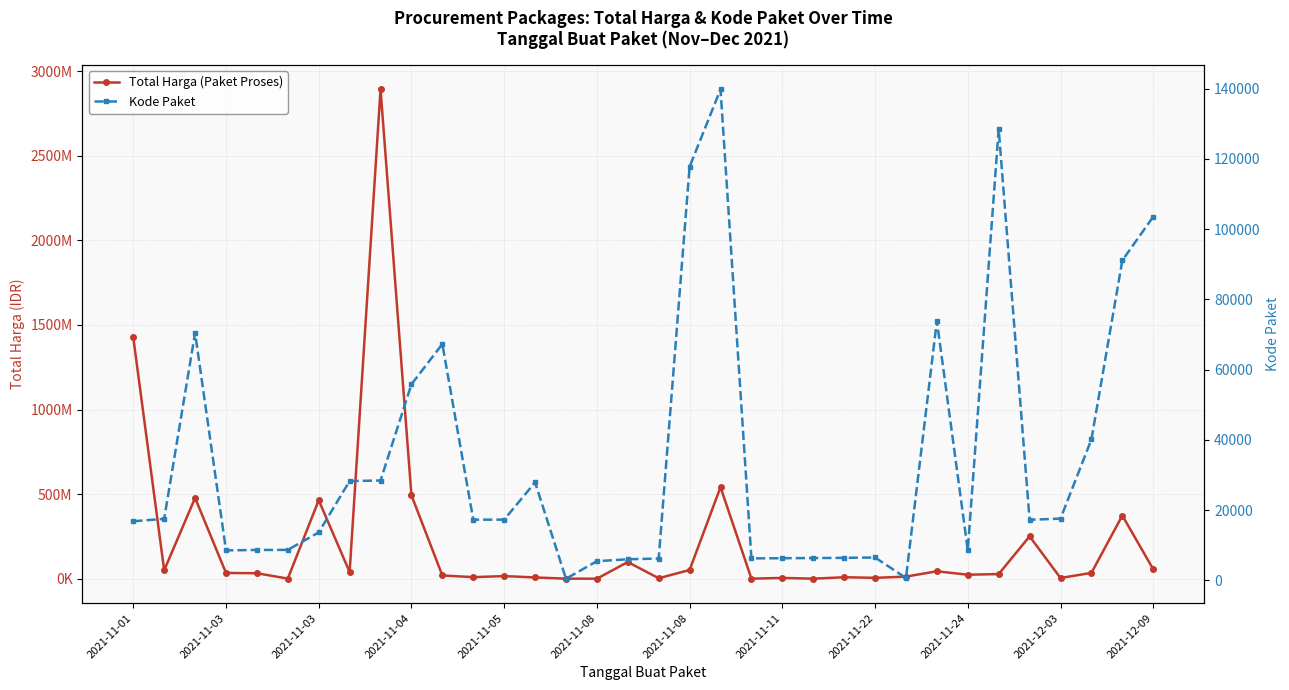

How many lines are shown in the chart?

2